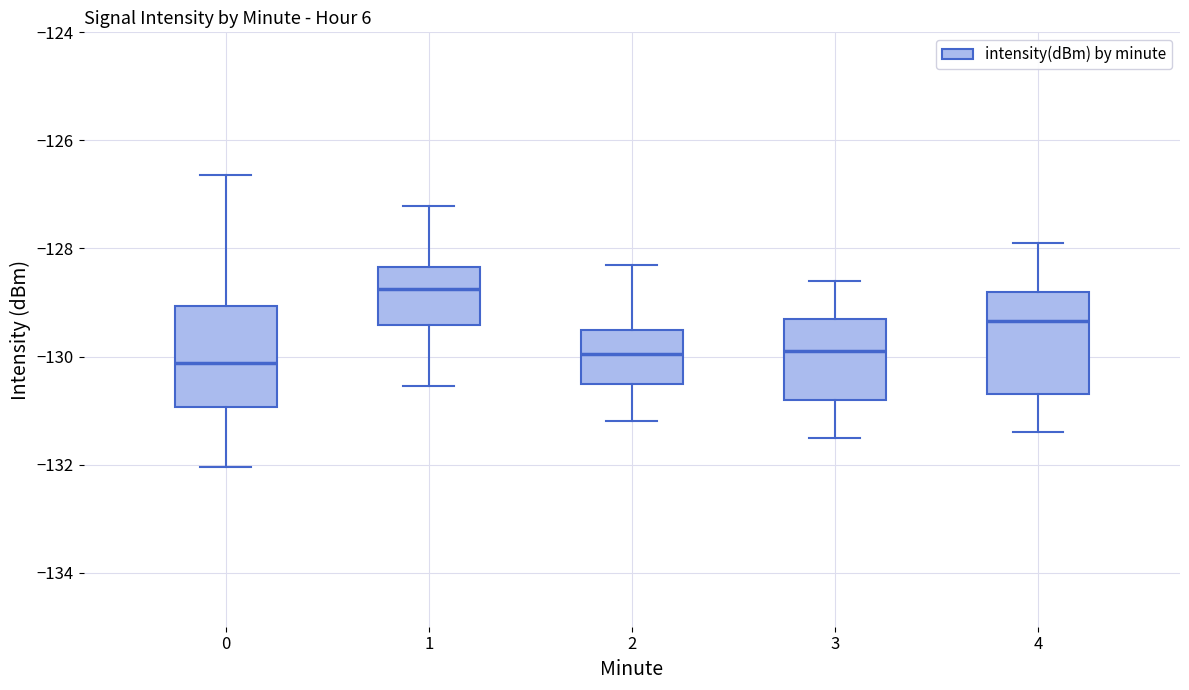

Where does the lower whisker of the box at x = 4 end on the y-axis? The values are not printed on the chart, so give them approximately, as read against the axis.

-131.4